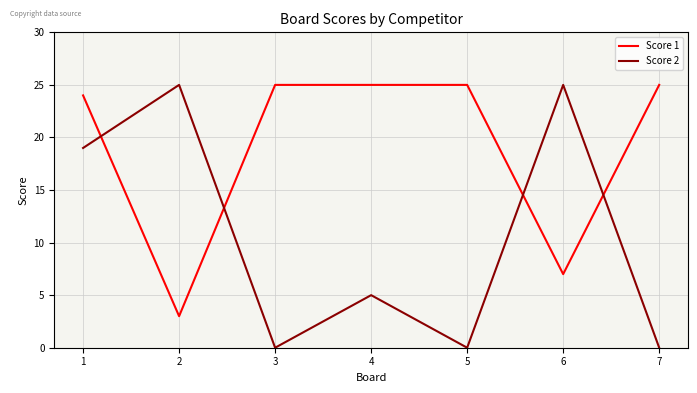

Is the value of Score 2 at 3 greater than the value of Score 1 at 7?

No